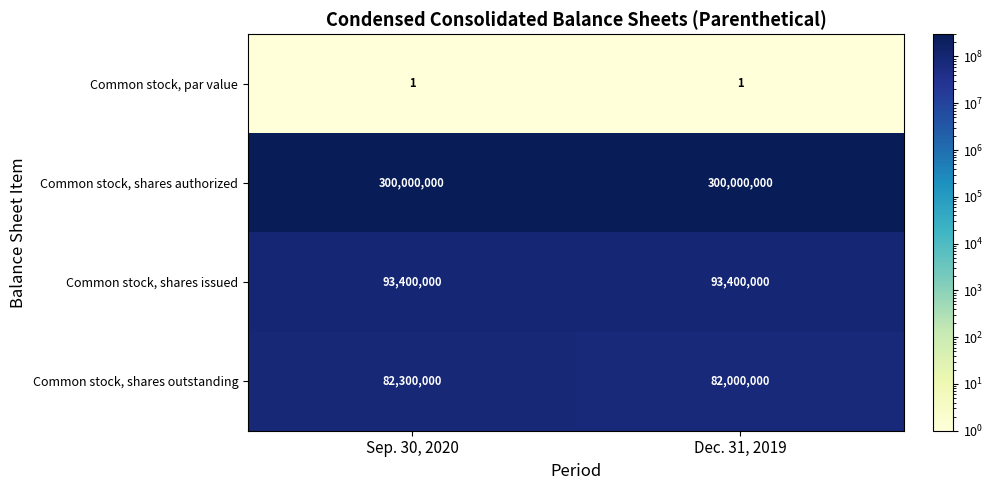

What is the average value of the Common stock, shares outstanding series?

82150000